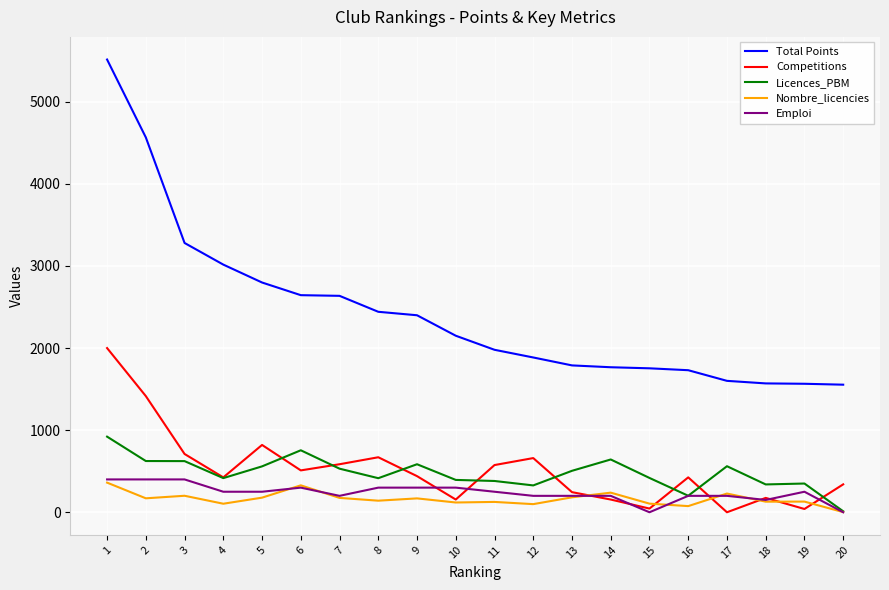

True or false: Total Points and Licences_PBM cross at least once.

False